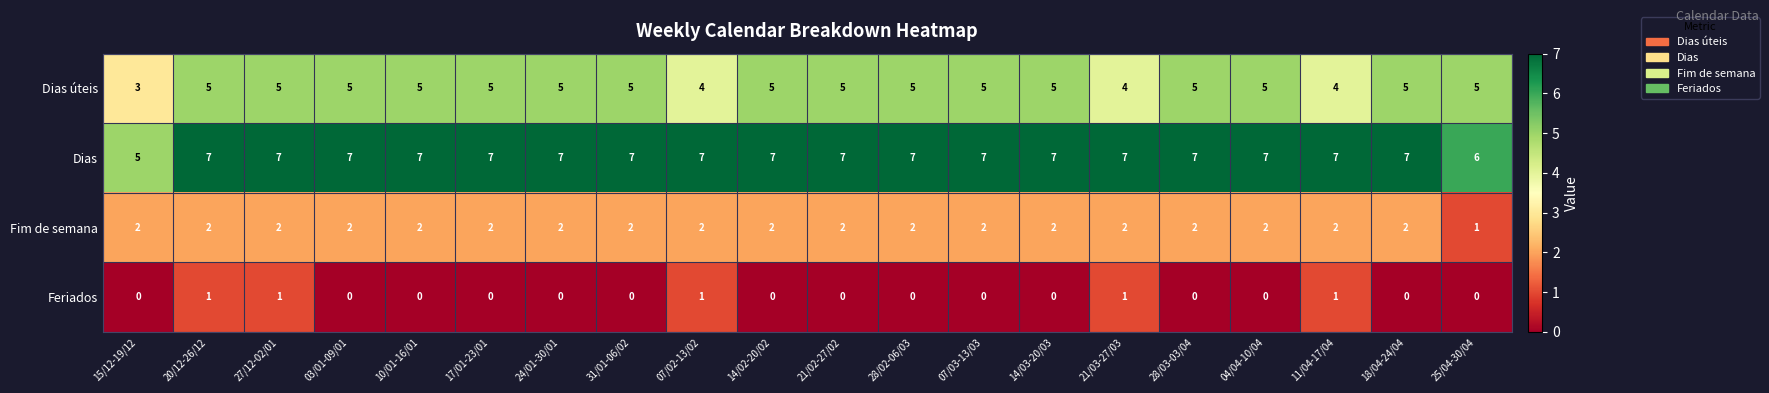

What is the spread (max minus min) of values at 03/01-09/01?

7